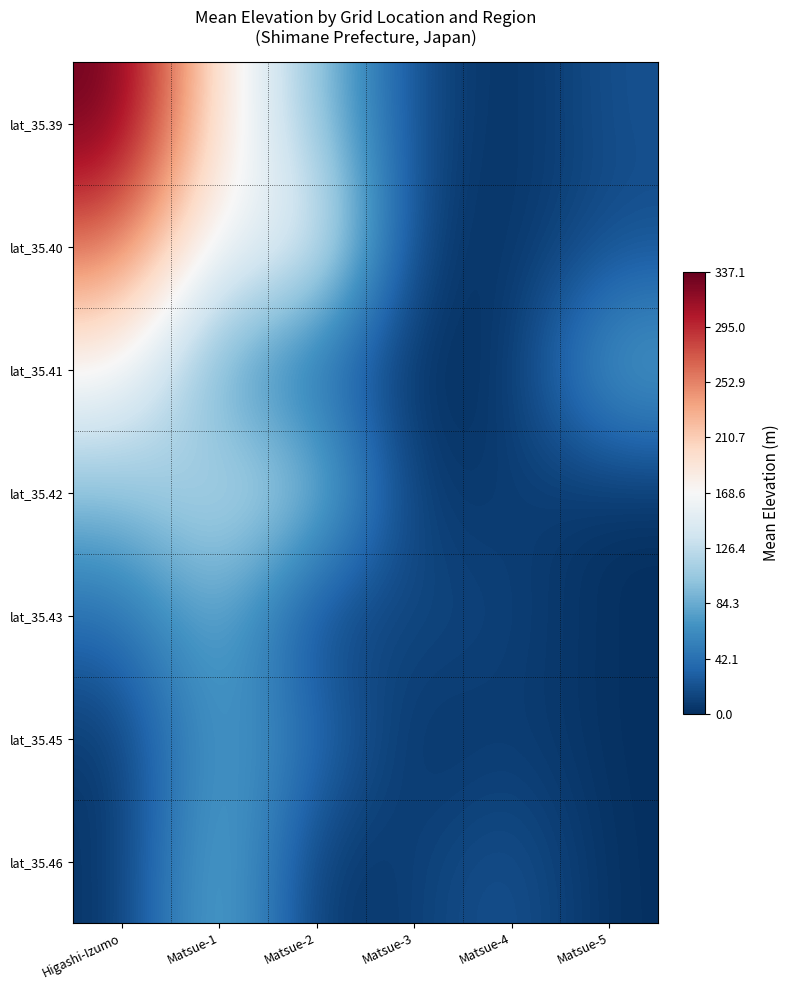

What is the total value across all series at Matsue-1?

810.7